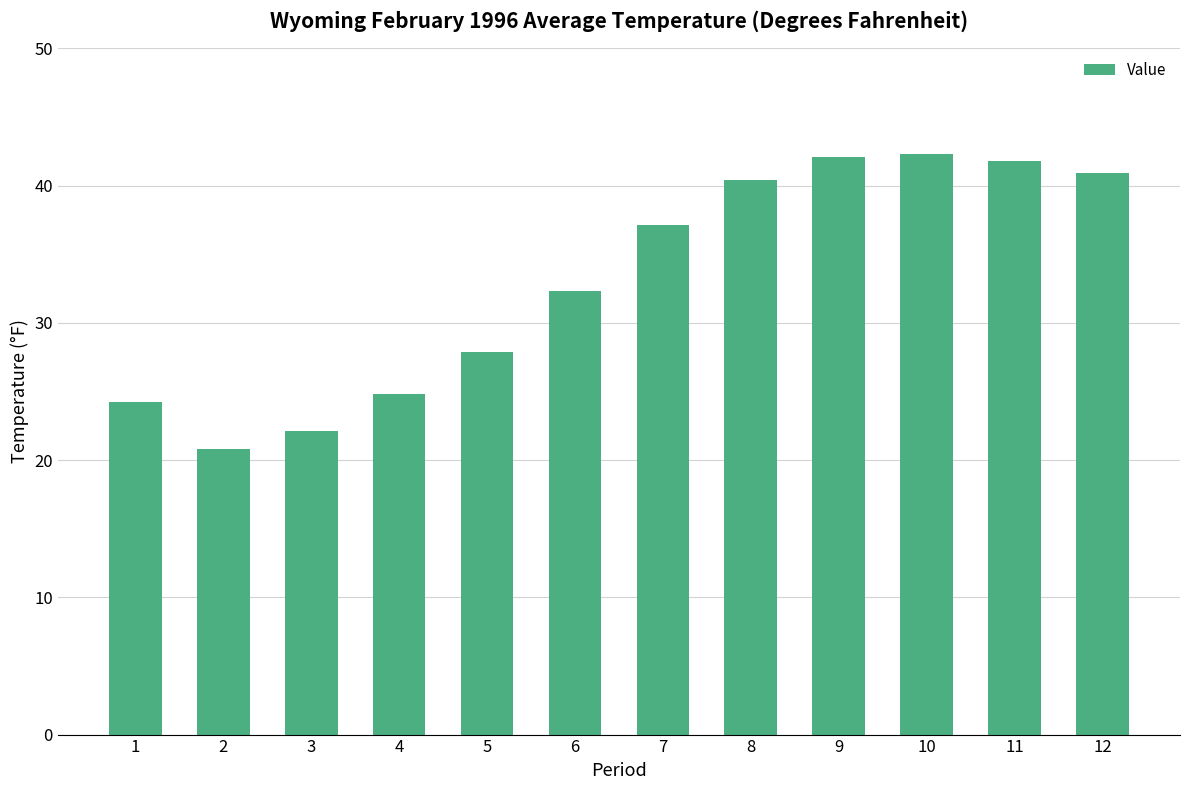

What is the sum of all values?

396.7